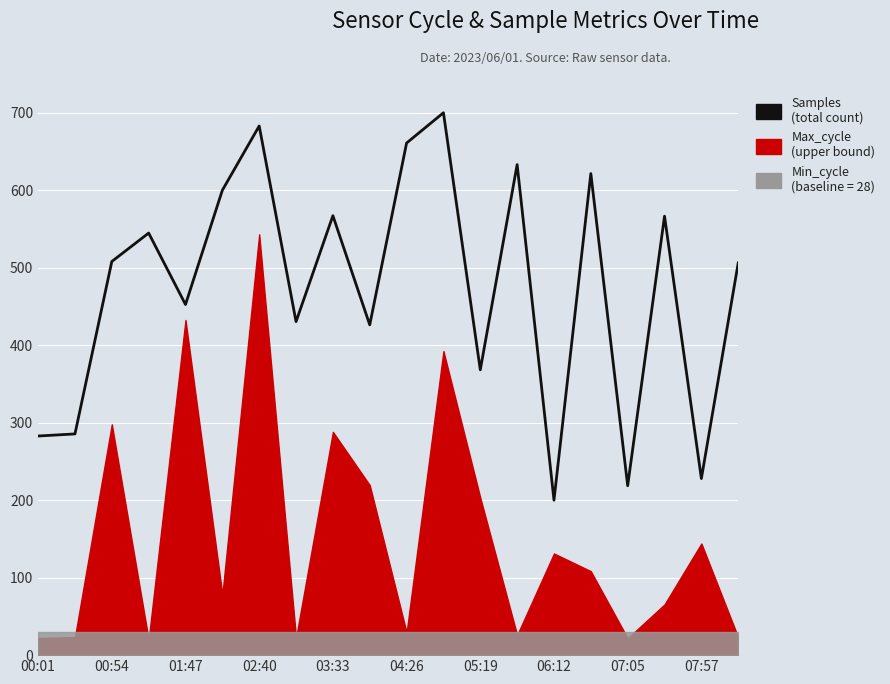

How many points are higher than both their immediate neighbors (excluding endpoints)?

7